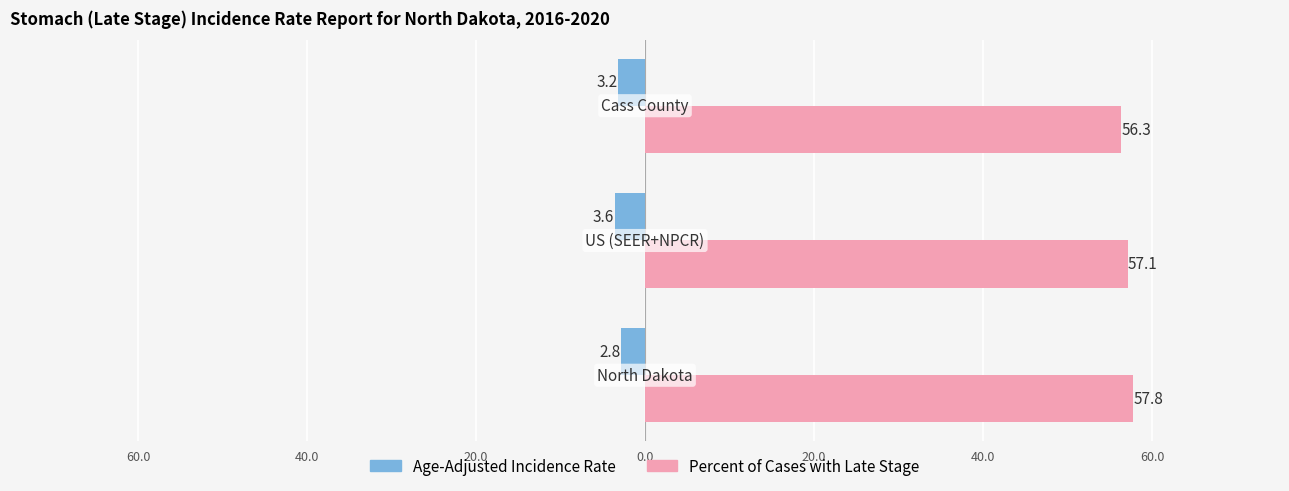

What are all the series names shown in the legend?

Age-Adjusted Incidence Rate, Percent of Cases with Late Stage